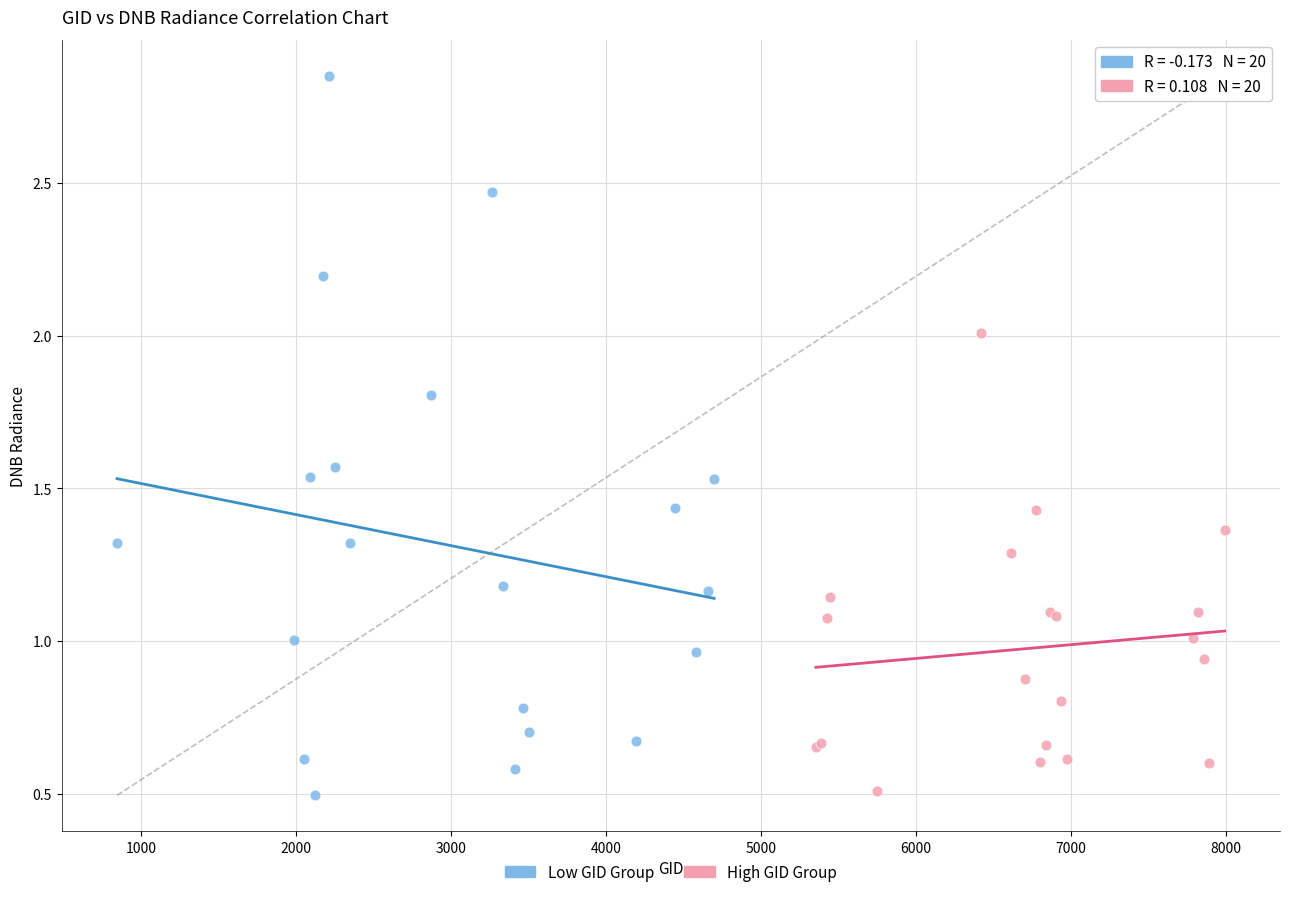

Which series reaches the maximum Y coordinate?

Low GID Group